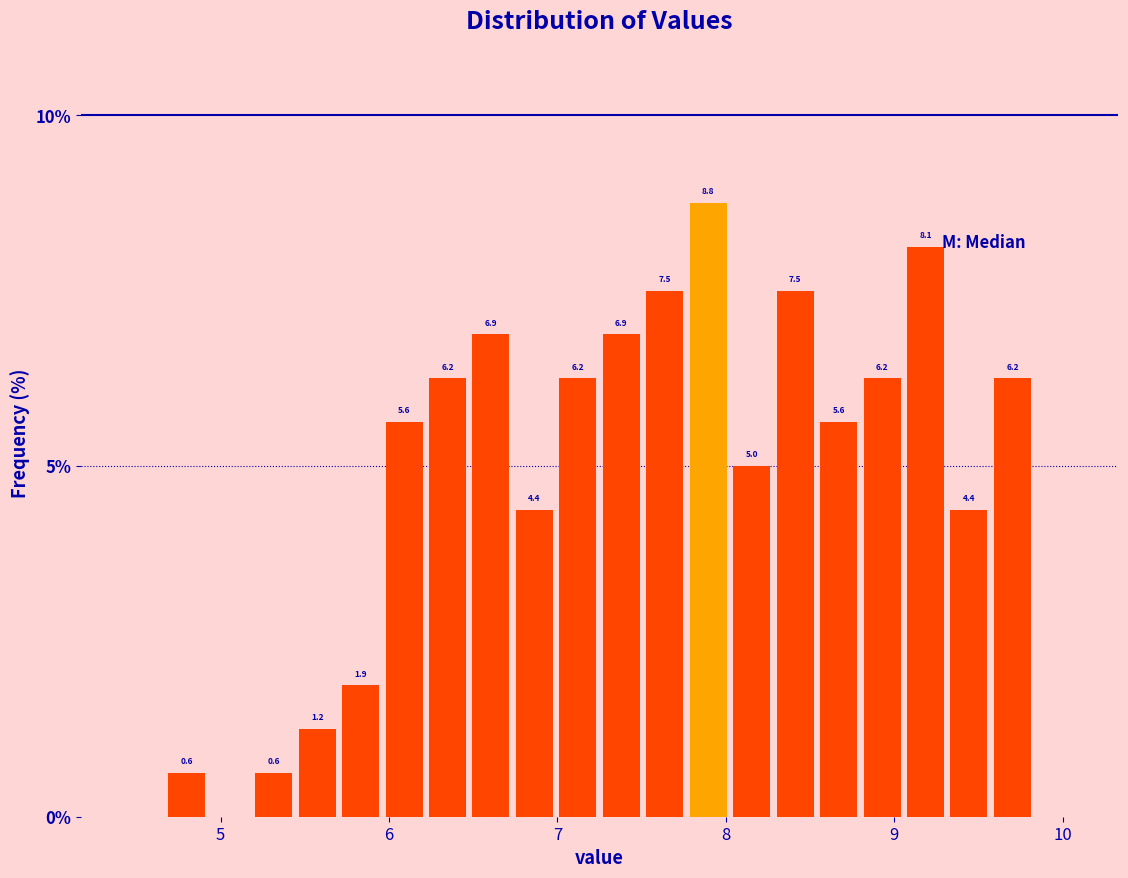

Read against the x-axis, roughly where is the centre of the tallest bar?

7.9